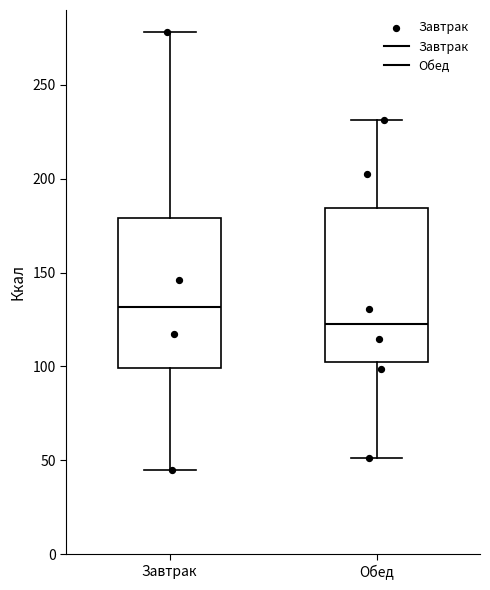

Where does the median line of the box for Обед sit on the y-axis? The values are not printed on the chart, so give them approximately, as read against the axis.

125